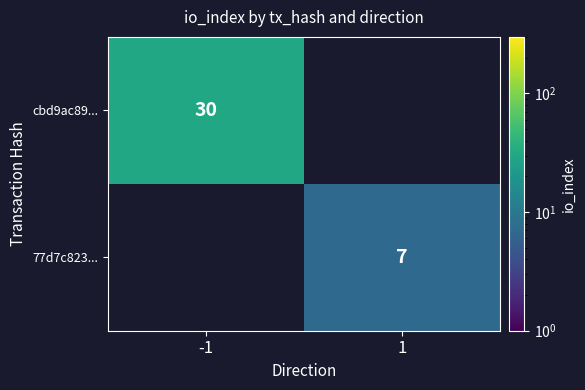

Is the value of cbd9ac89... at -1 greater than the value of 77d7c823... at 1?

Yes